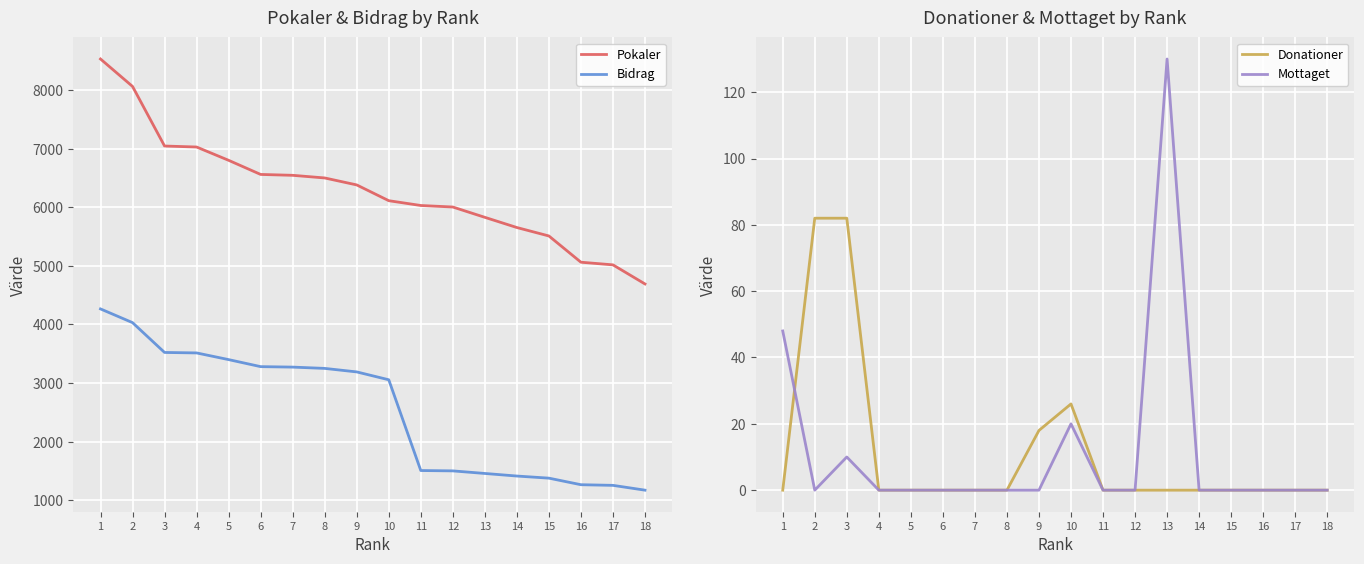

What is the spread (max minus min) of values at 6?

6560